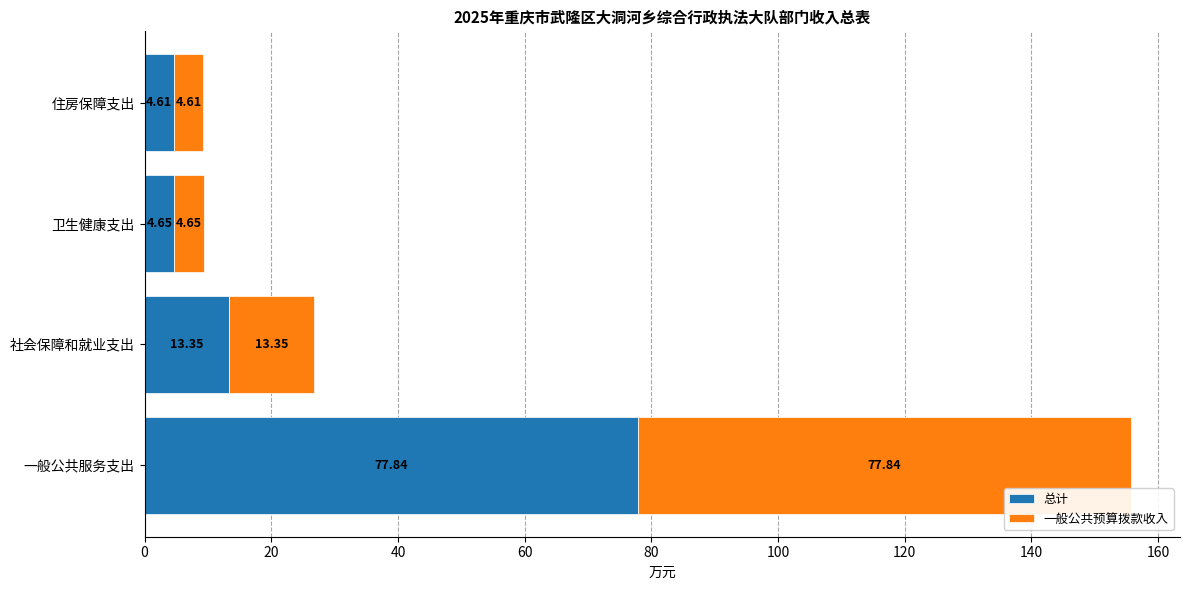

List the labels in order of 总计 value, smallest first.

住房保障支出, 卫生健康支出, 社会保障和就业支出, 一般公共服务支出